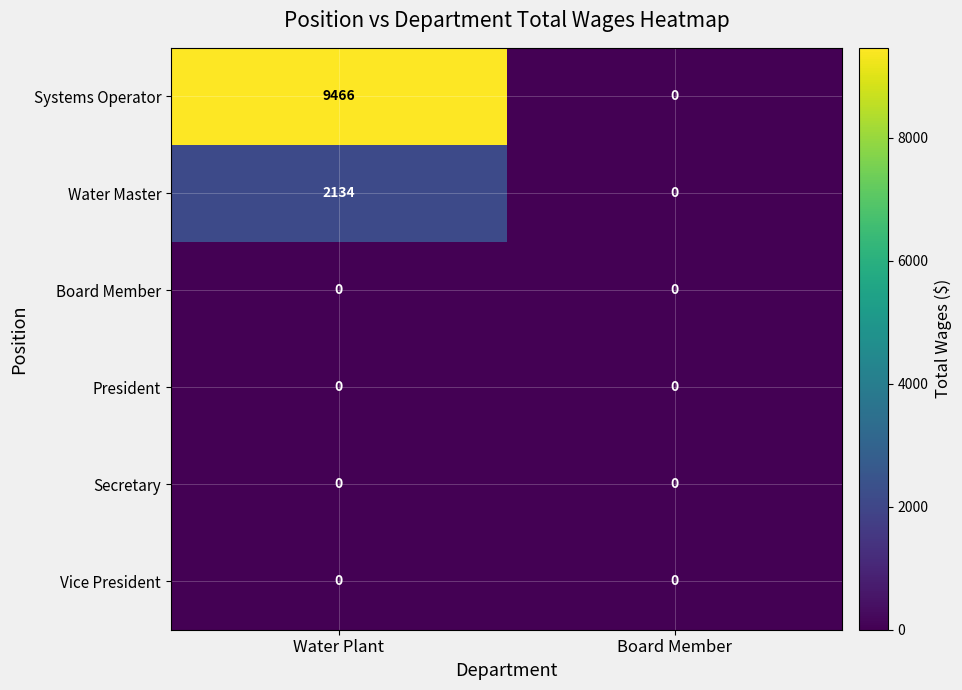

What is the maximum value shown in the chart?

9466